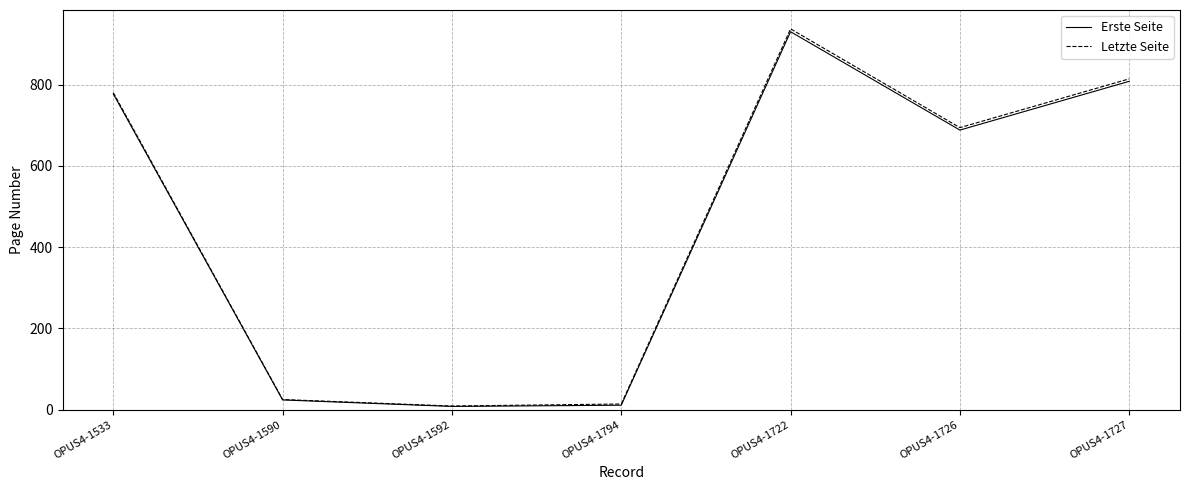

The Erste Seite series shows 551 at OPUS4-1722. True or false?

False